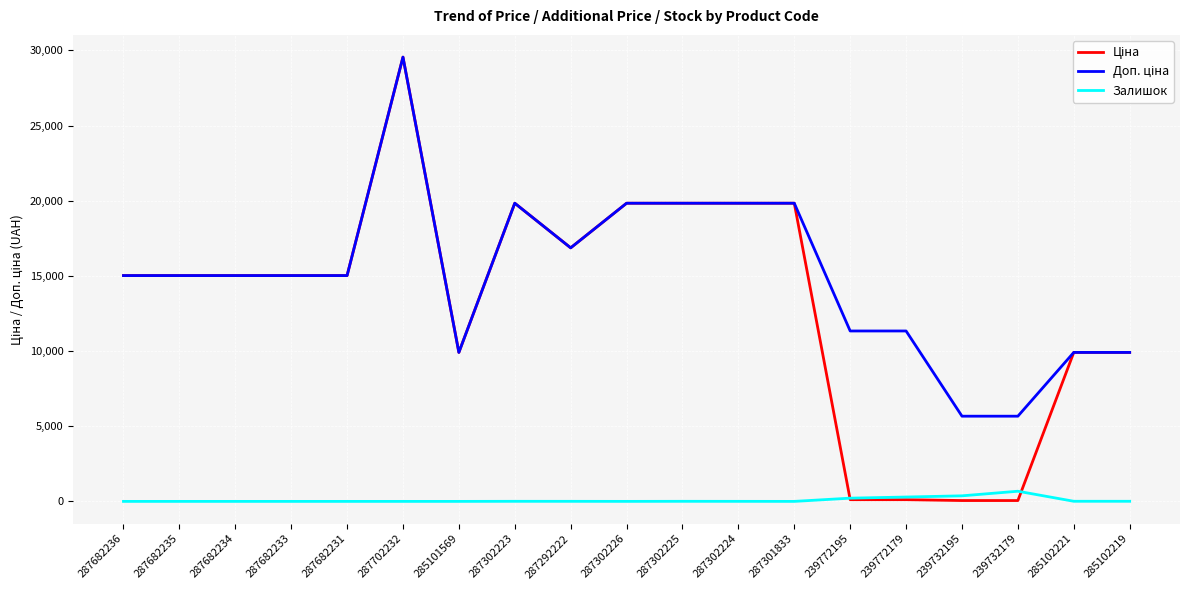

Which category has the highest value across all series?

287702232